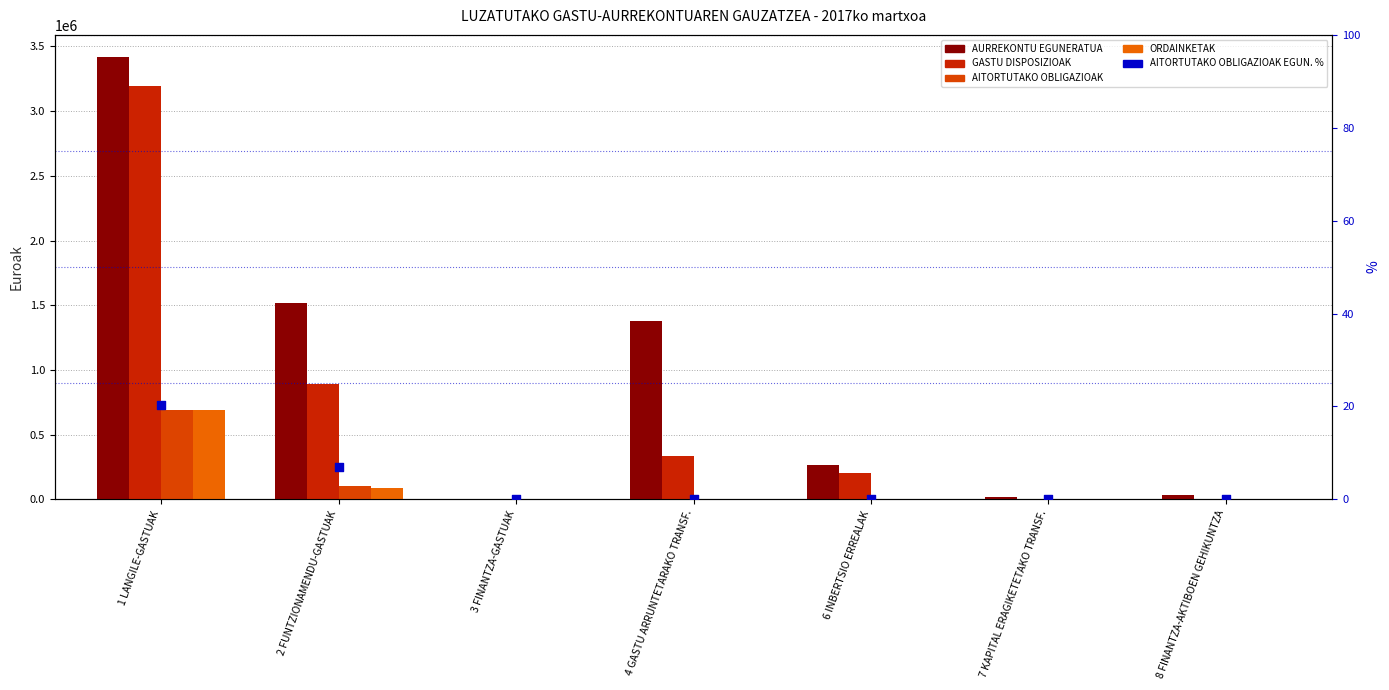

Which series contains the lowest Y value?

GASTU DISPOSIZIOAK